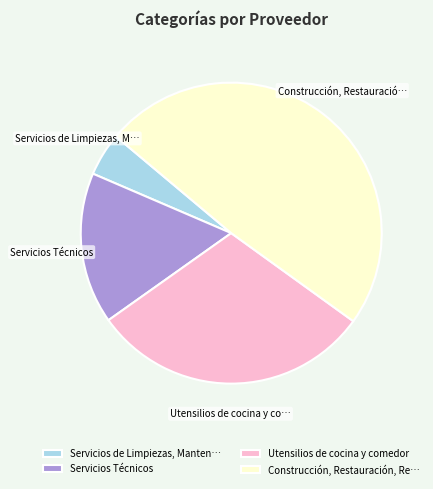

How many segments does this pie chart have?

4